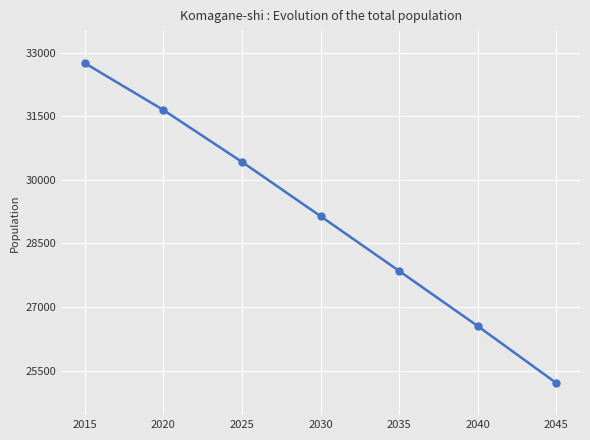

What is the change in value from 2030 to 2040?

-2596